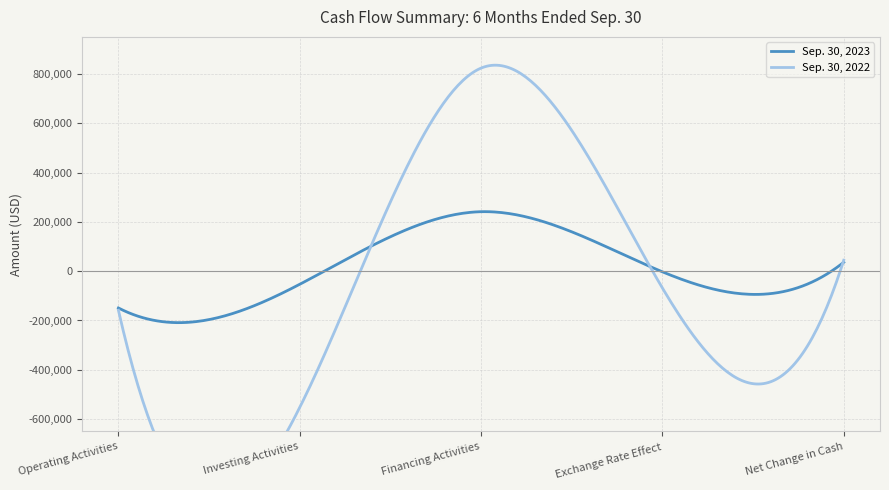

Which series changed the most between Investing Activities and Net Change in Cash?

Sep. 30, 2022